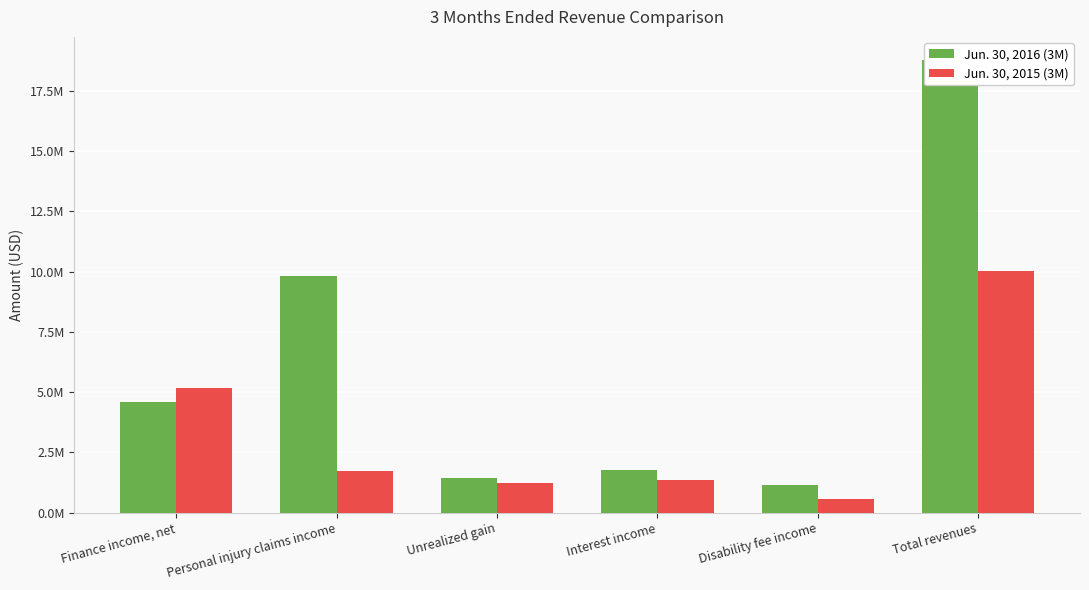

Which series has the largest range (max minus min)?

Jun. 30, 2016 (3M)